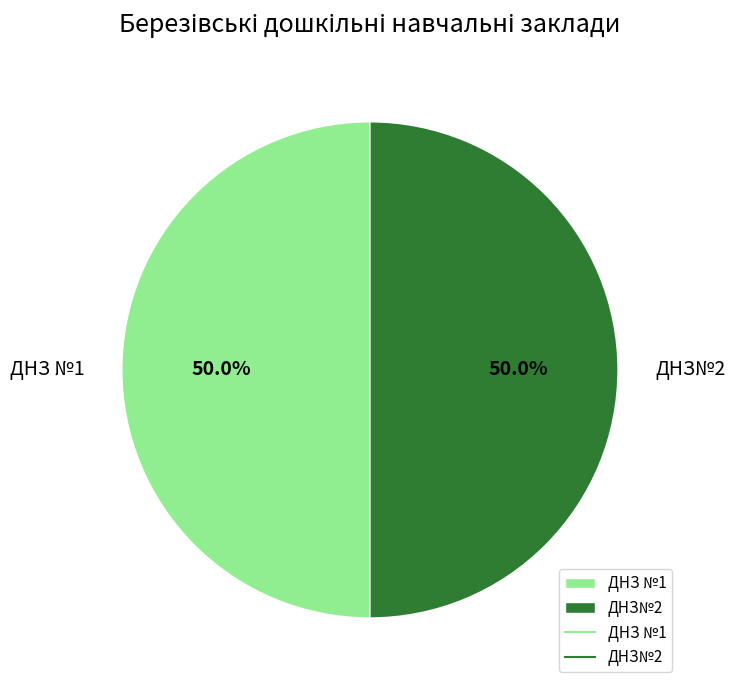

The ДНЗ№2 slice represents 37% of the pie. True or false?

False